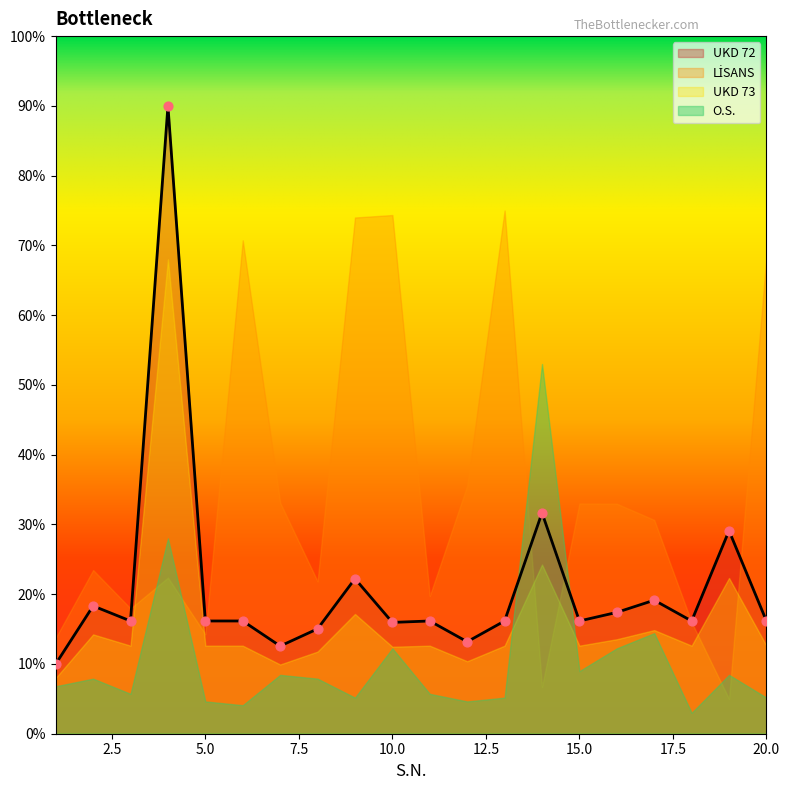

What is the total value across all series at 16?

34.8